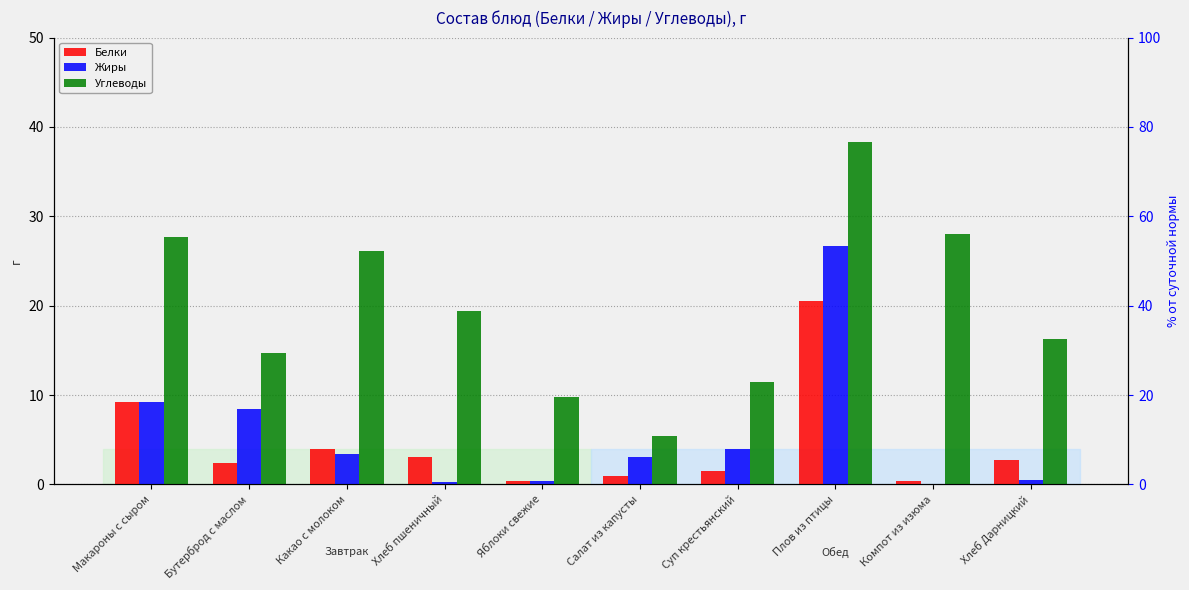

What is the label of the 4th bar from the left?

Хлеб пшеничный